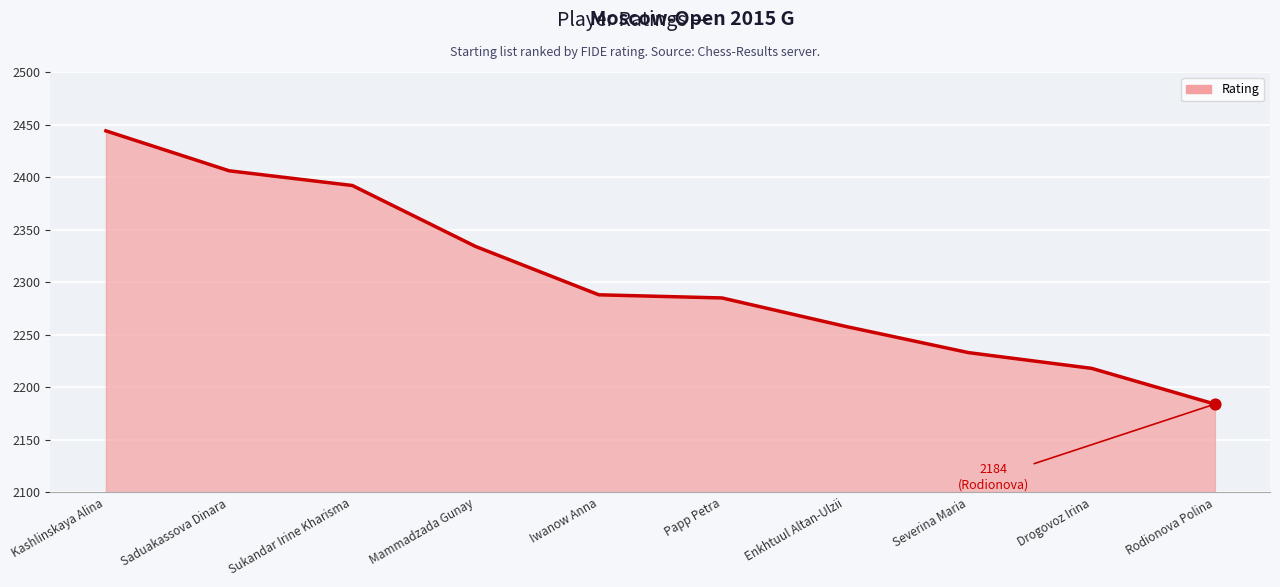

Between Severina Maria and Saduakassova Dinara, which is larger?

Saduakassova Dinara